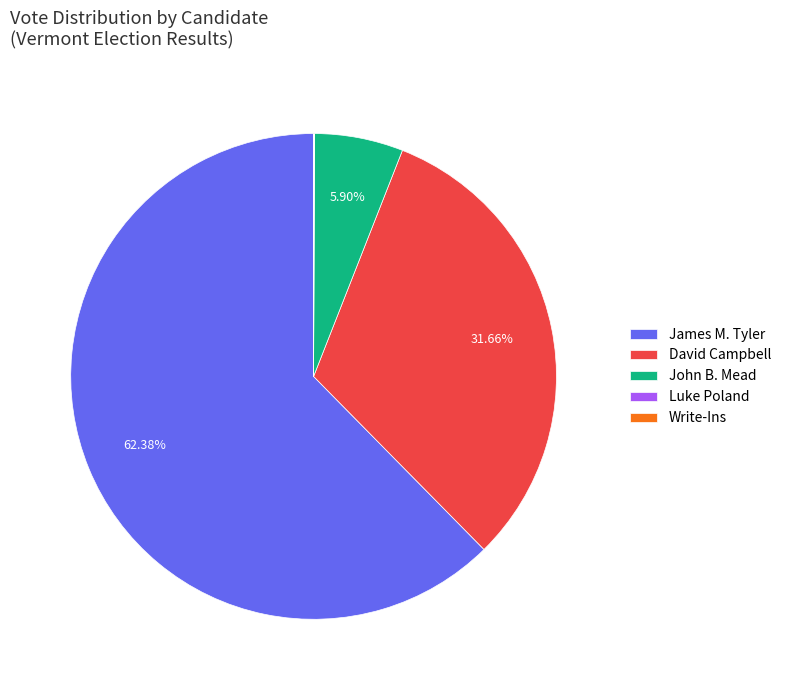

Which category has the biggest portion of the pie?

James M. Tyler